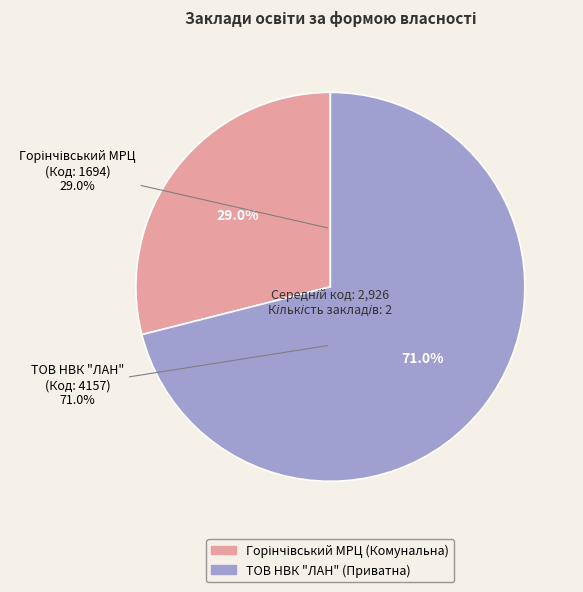

What is the change in value from Горінчівський МРЦ (Комунальна) to ТОВ НВК "ЛАН" (Приватна)?

+2463